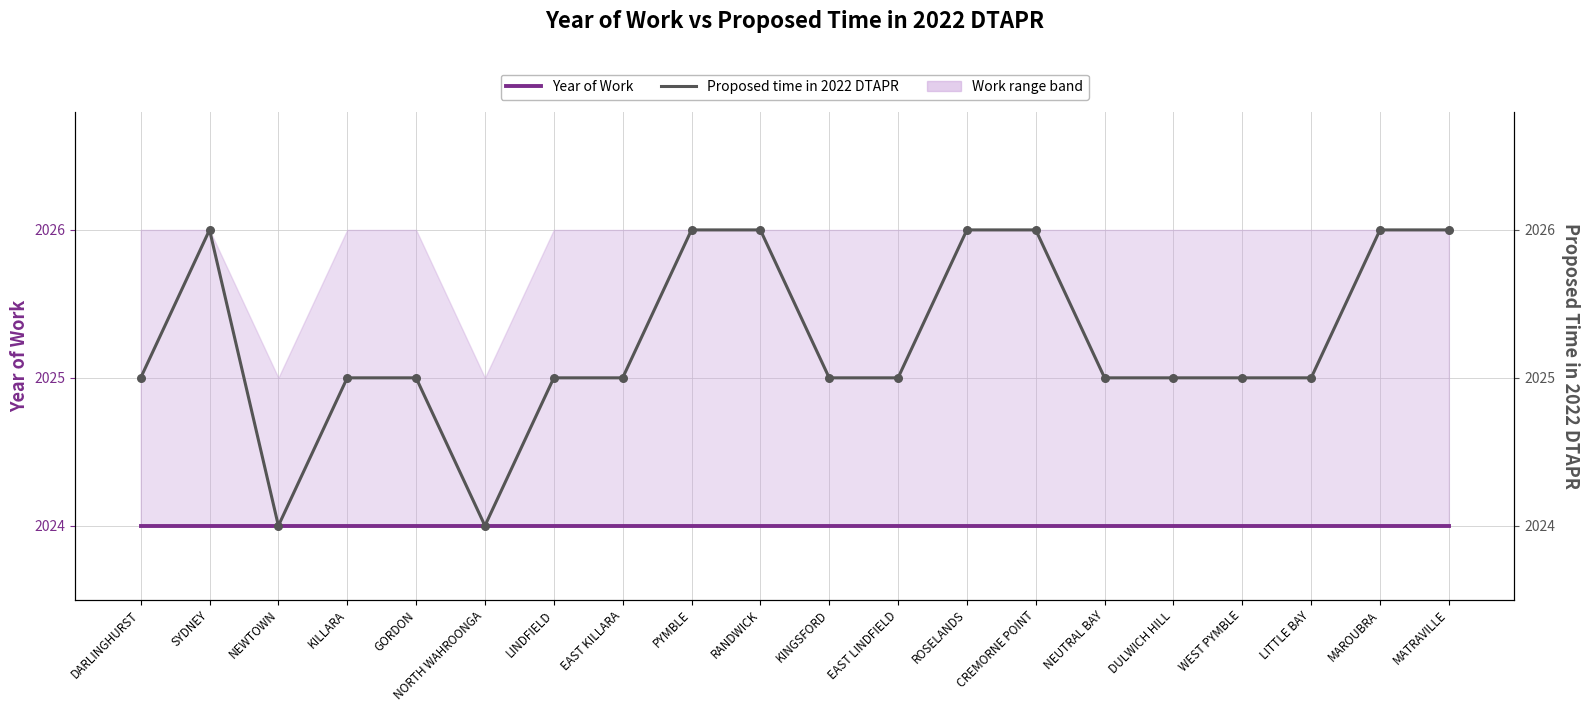

At how many categories does at least one series exceed 2025?

7